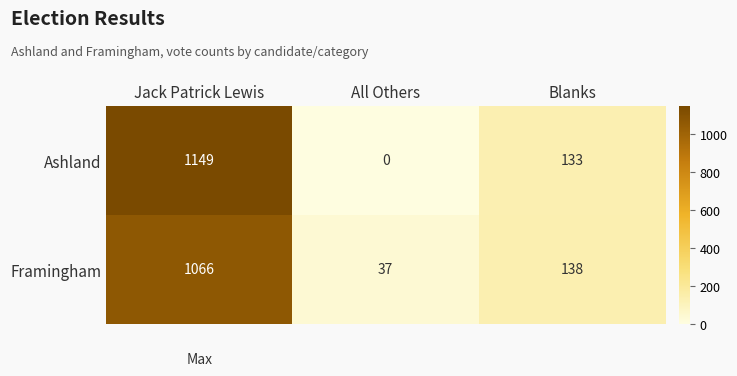

Read the Ashland value at Blanks, to the nearest 50.

150